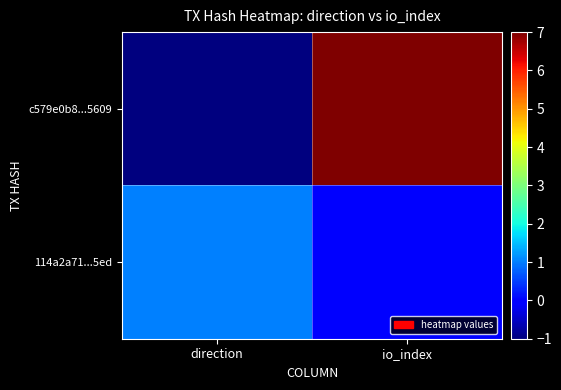

List the series in order of their peak value, highest first.

c579e0b8...5609, 114a2a71...5ed